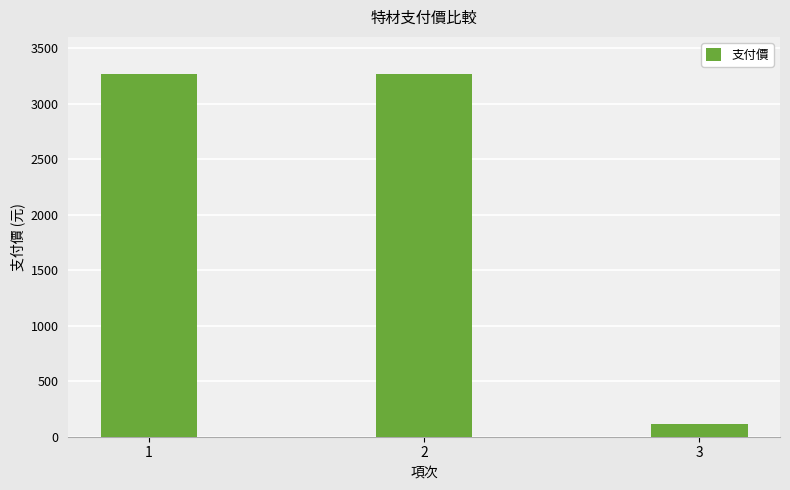

What is the smallest value displayed?

116